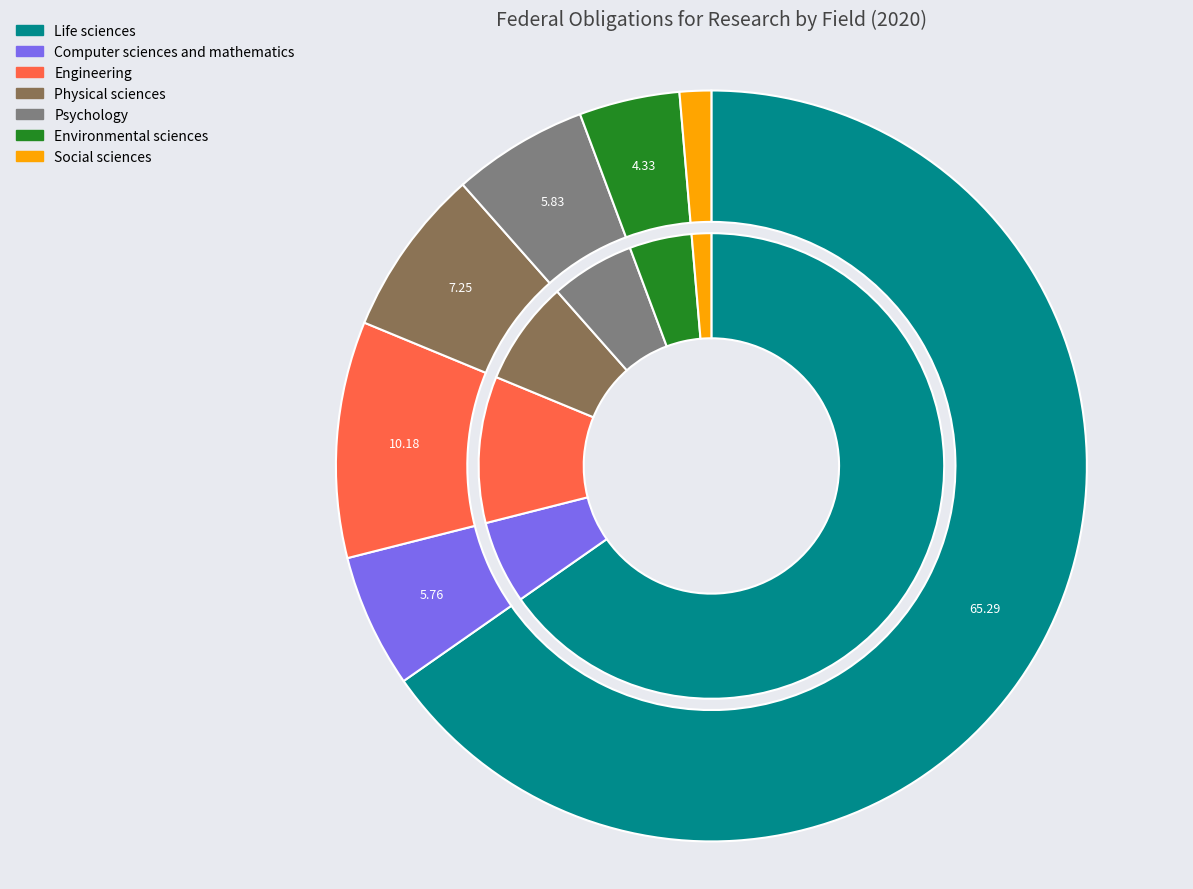

How many segments does this pie chart have?

7